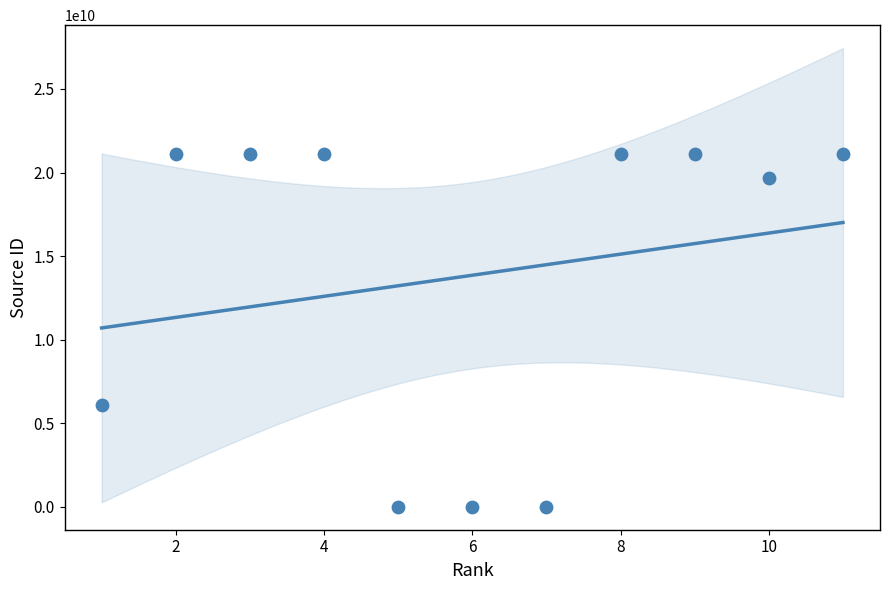

What is the range of Y values (max minus min)?

21101022987